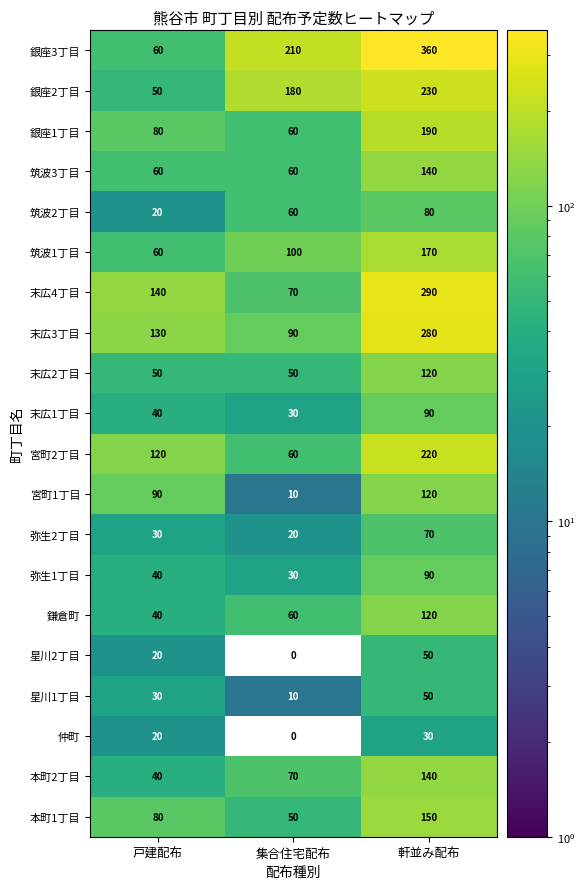

How many values in the 末広3丁目 series are below 130?

1